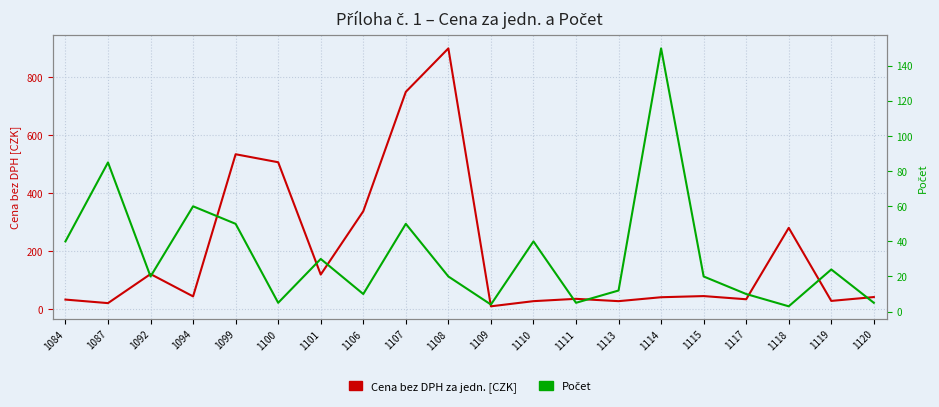

At which label does Cena bez DPH za jedn. [CZK] reach its minimum?

1109